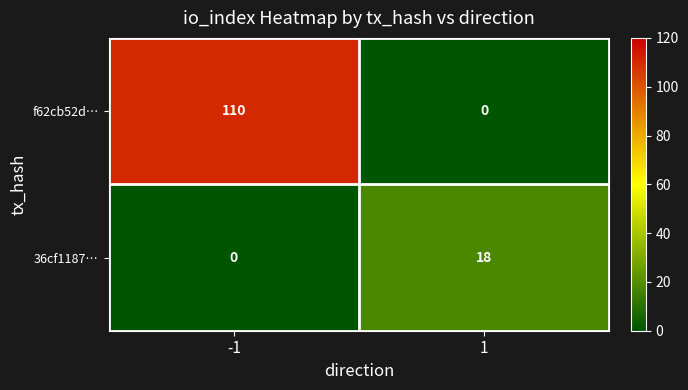

At how many categories does at least one series exceed 50?

1